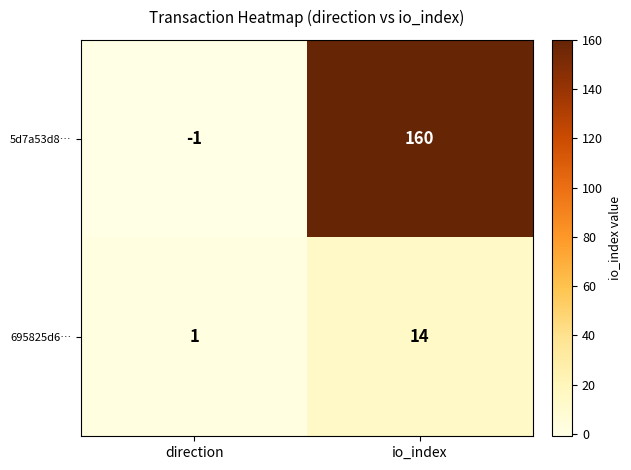

Rank the series by their maximum value, from lowest to highest.

695825d6…, 5d7a53d8…